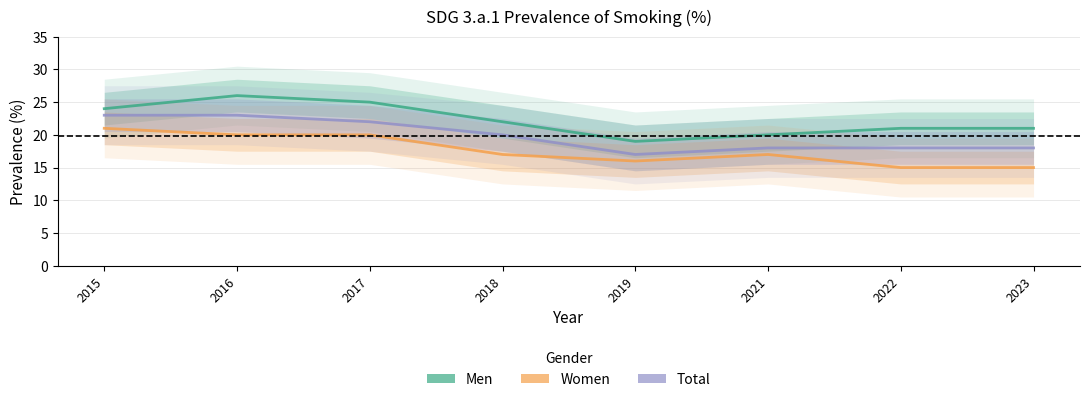

Where is the first local minimum for Total?

2019